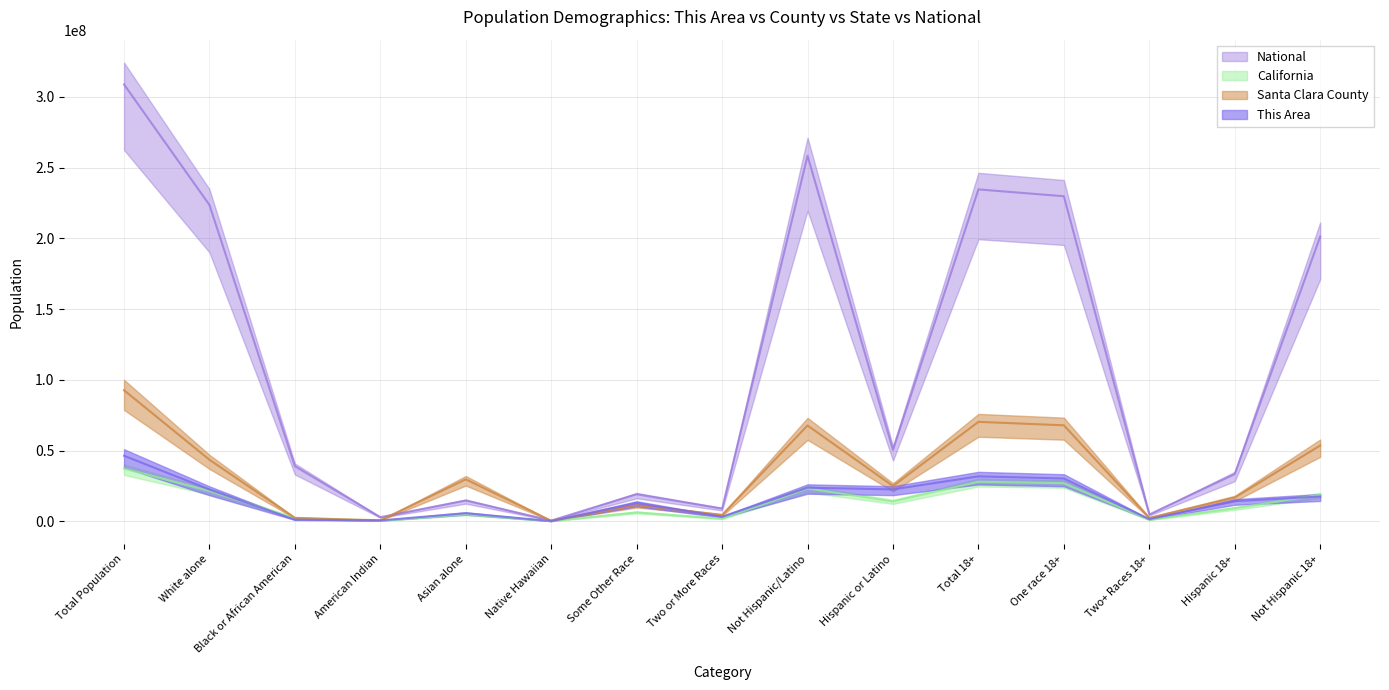

Reading right to left, transcribe all the data shown in this chart.

This Area: 17530329.0	14244155.8	1527032.1	30247452.6	31774484.7	22551210.6	23760620.1	3237308.1	12924800.0	158811.3	5741640.8	623029.1	1160544.4	22465696.8	46311830.7
Santa Clara County: 53551132.9	16741425.7	2452368.9	67840189.8	70292558.6	24913077.3	67710584.1	4535832.2	11479219.8	367033.9	29660291.9	673762.0	2413689.9	43493831.6	92623661.4
California: 18701417.0	9257499.0	1032223.0	26926693.0	27958916.0	14013719.0	23240237.0	1815384.0	6317372.0	144386.0	4861007.0	362801.0	2299072.0	21453934.0	37253956.0
National: 201217368.0	33346703.0	4840677.0	229723394.0	234564071.0	50477594.0	258267944.0	9009073.0	19107368.0	540013.0	14674252.0	2932248.0	38929319.0	223553265.0	308745538.0